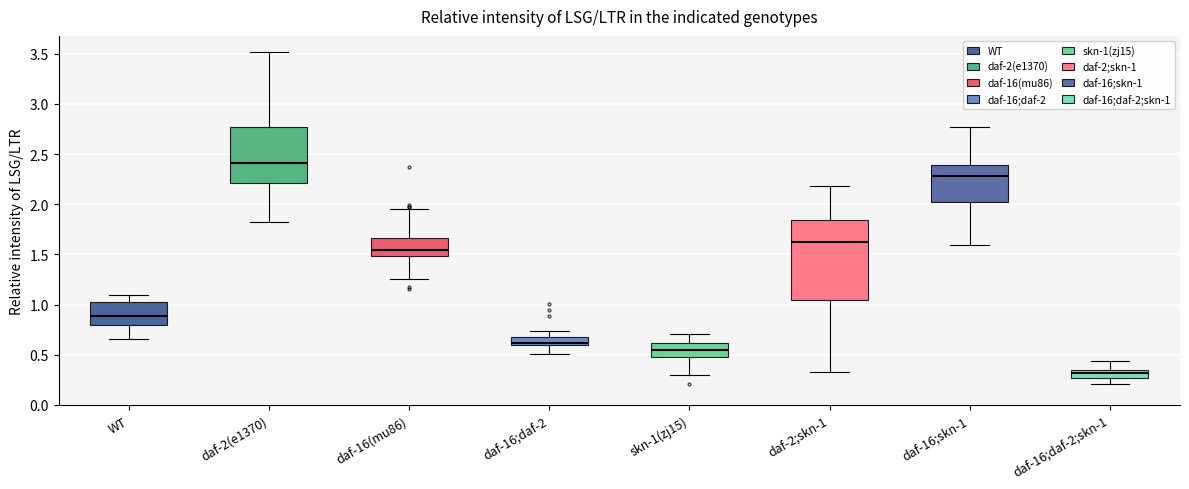

Where does the lower whisker of the box for daf-2(e1370) end on the y-axis? The values are not printed on the chart, so give them approximately, as read against the axis.

1.80